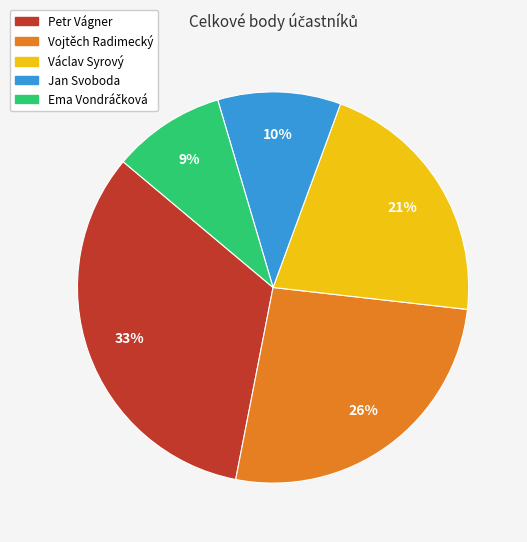

To the nearest percent, what percentage of the pie is Petr Vágner?

33%